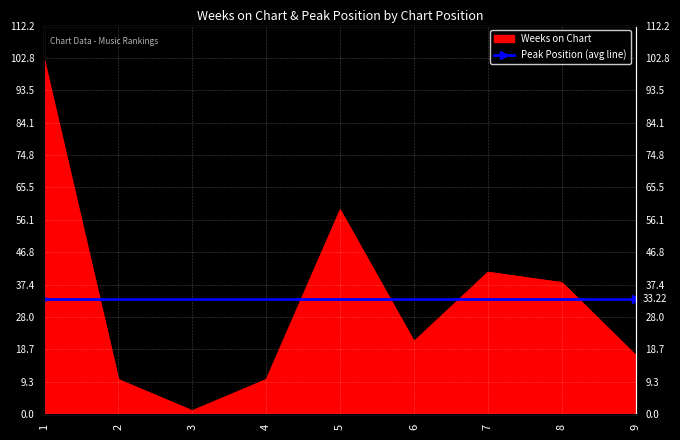

Approximately how many times larger is the value at 2 compared to 6?

0.5